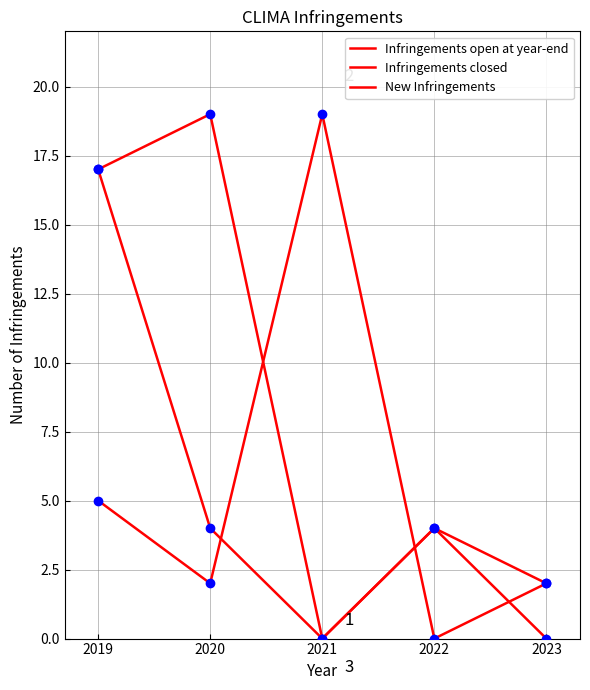

Count the number of categories in the chart.

5